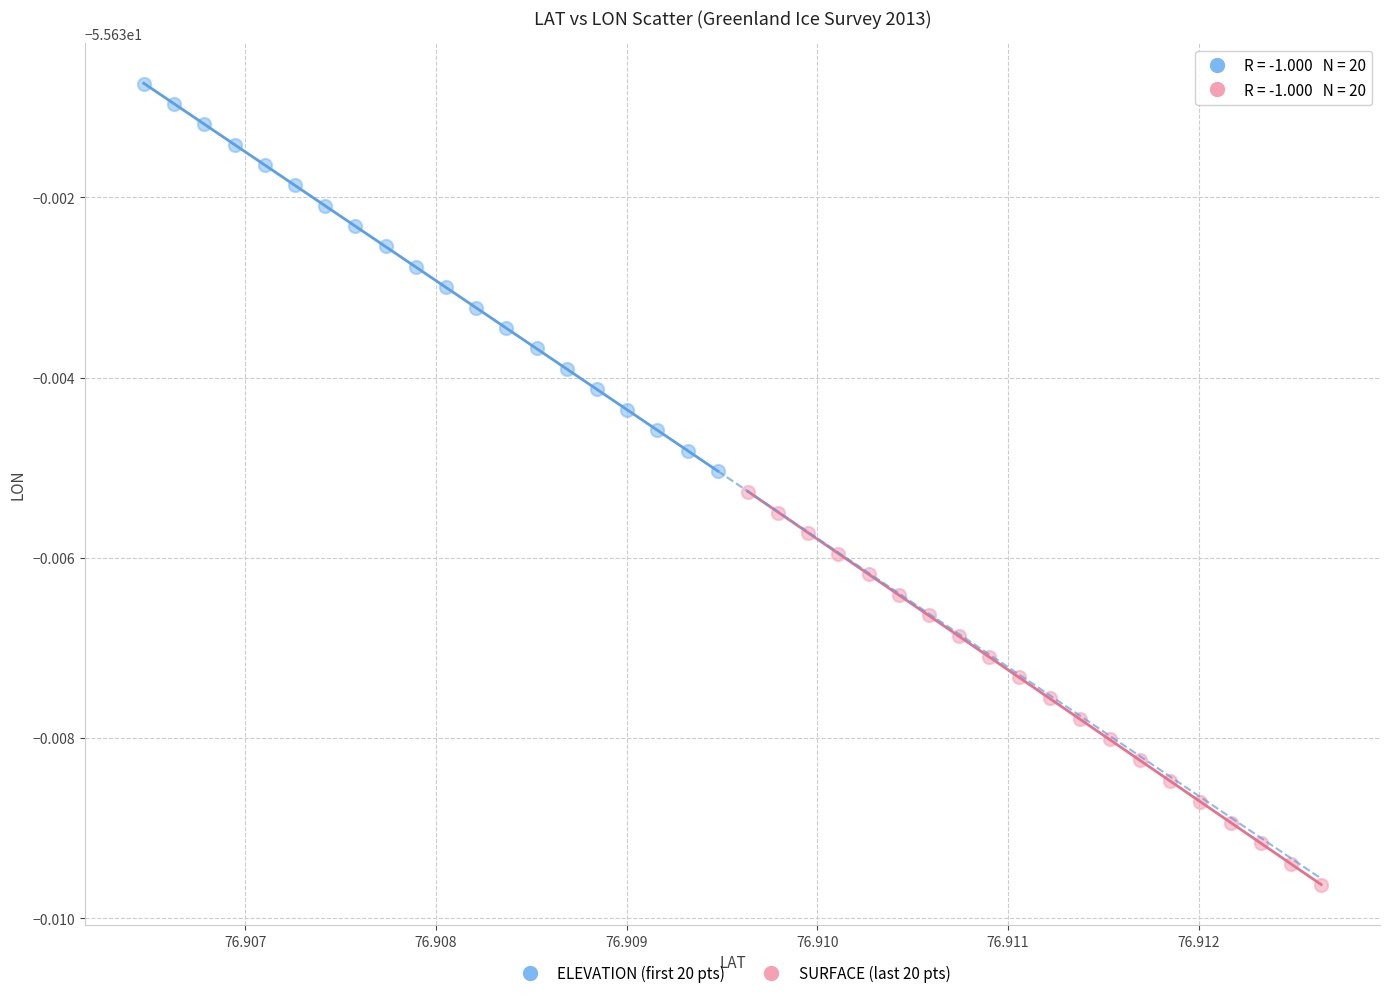

Which series has the widest spread of Y values?

SURFACE (last 20 pts)